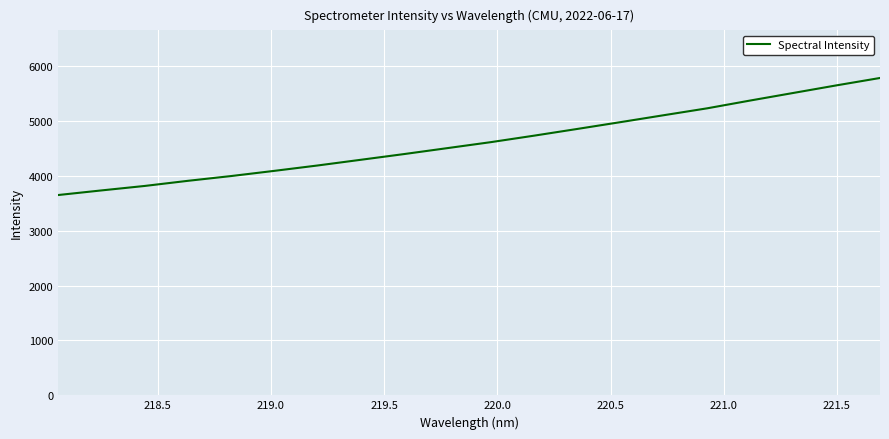

Reading left to right, transcribe all the data shown in this chart.

3648.4	3732.4	3813.9	3907.4	3994.6	4089.3	4187.2	4291.2	4395.4	4503.6	4611.9	4730.2	4852.6	4976.8	5102.9	5228.0	5370.4	5508.9	5647.3	5781.0